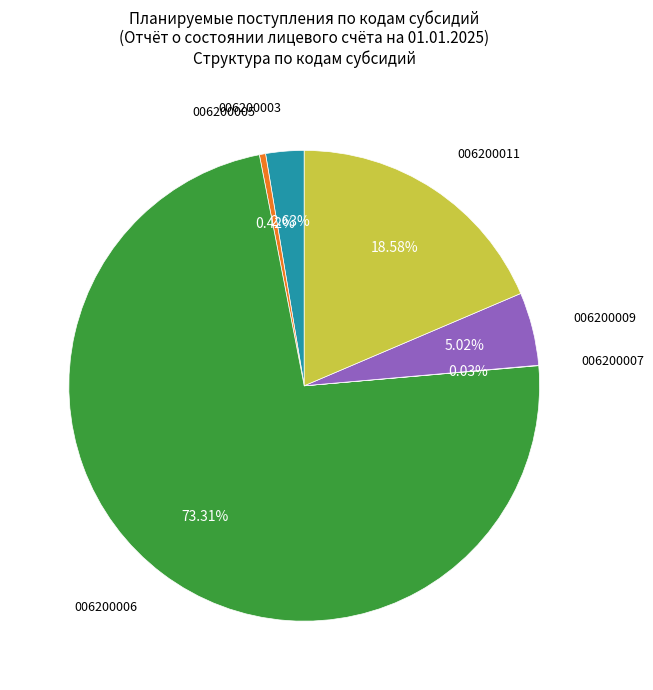

What percentage is the 006200011 slice, to the nearest percent?

19%